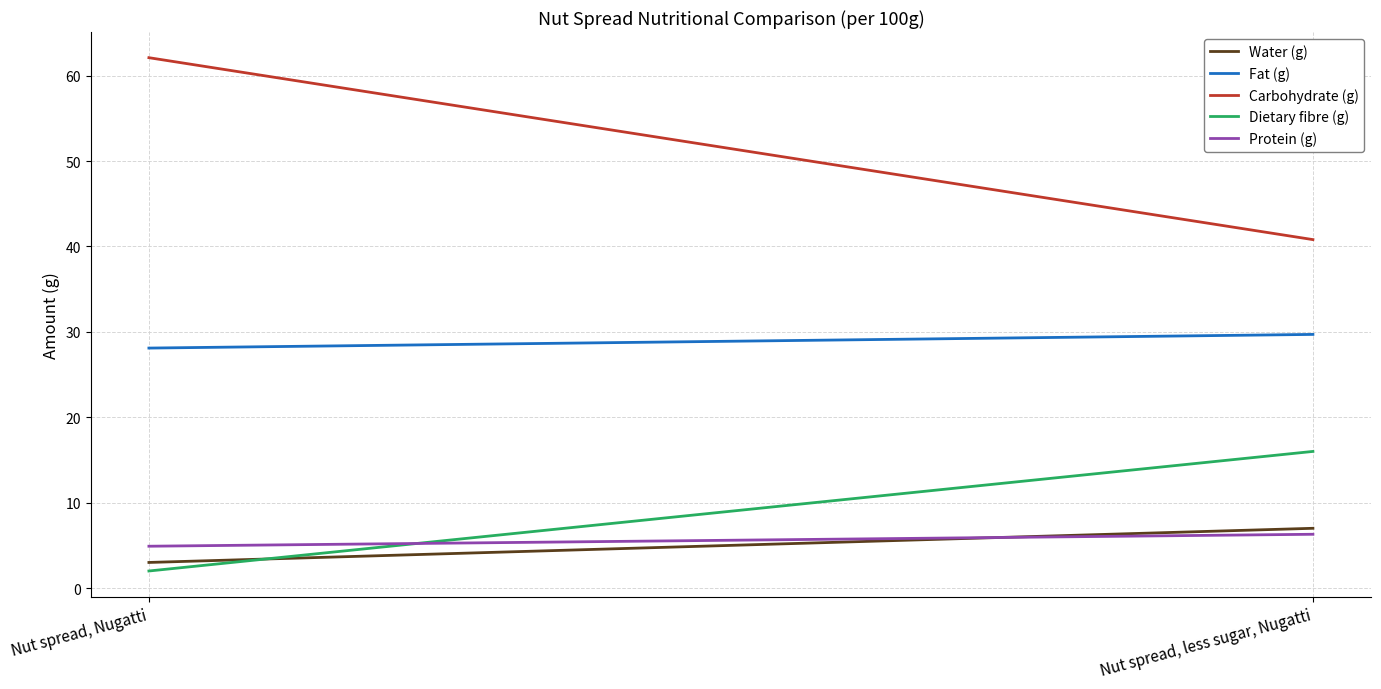

What is the label of the 2nd point from the left?

Nut spread, less sugar, Nugatti